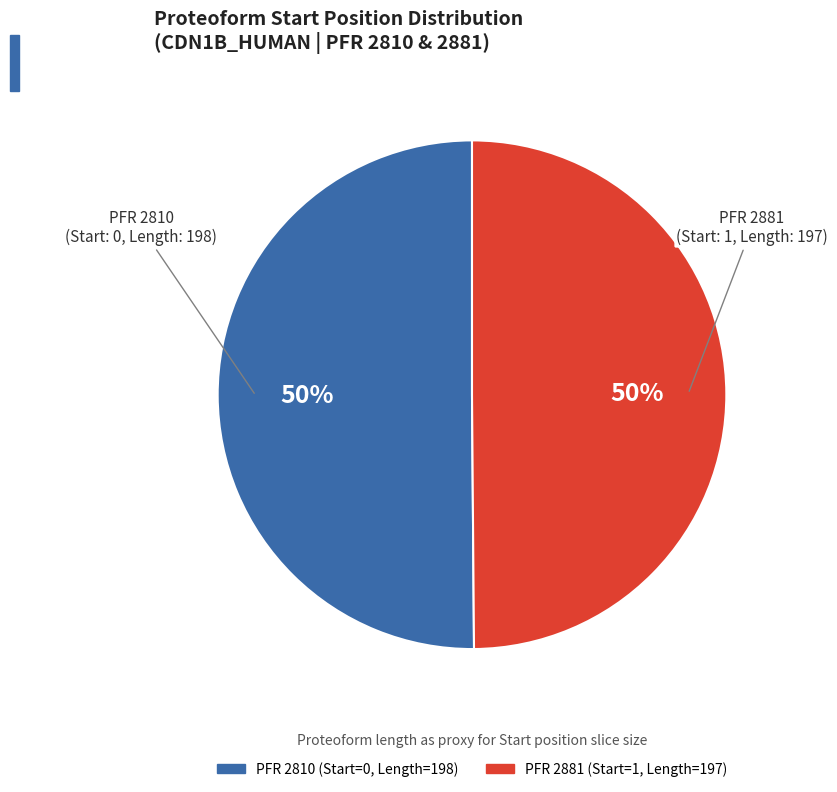

How many slices are in this pie chart?

2